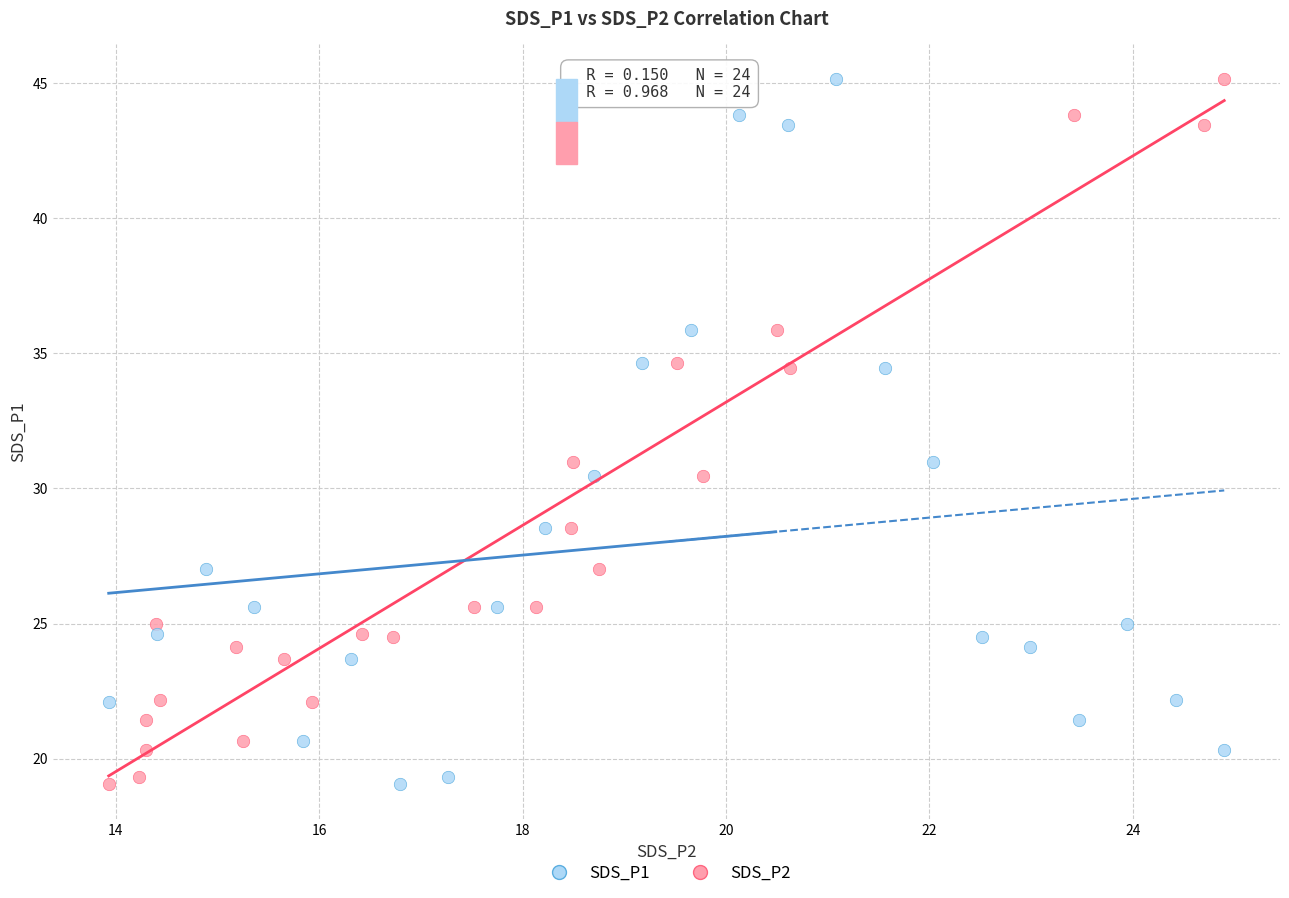

What are all the series names shown in the legend?

SDS_P1, SDS_P2